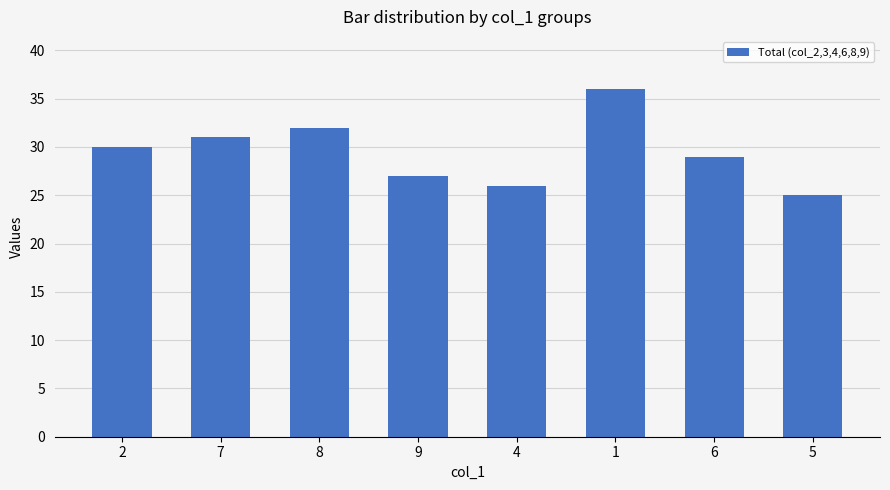

Rank the categories by value from lowest to highest.

5, 4, 9, 6, 2, 7, 8, 1